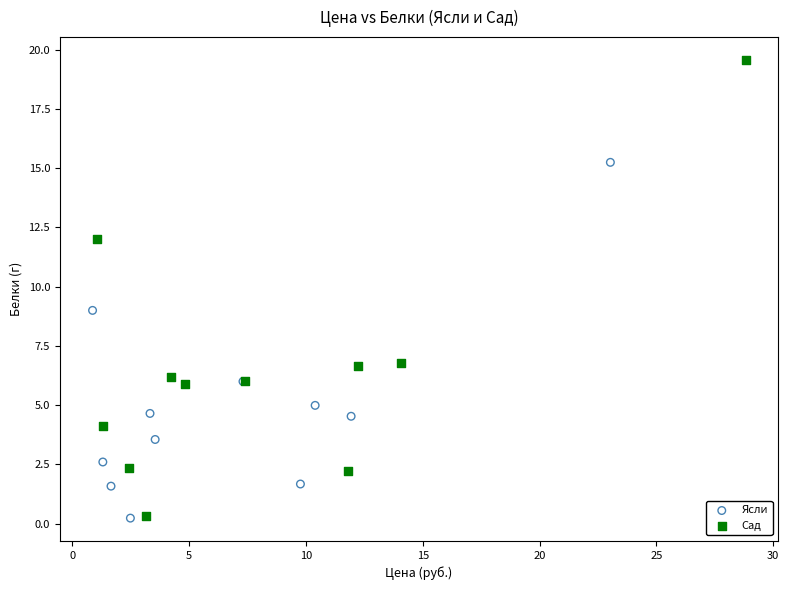

Which series contains the highest Y value?

Сад